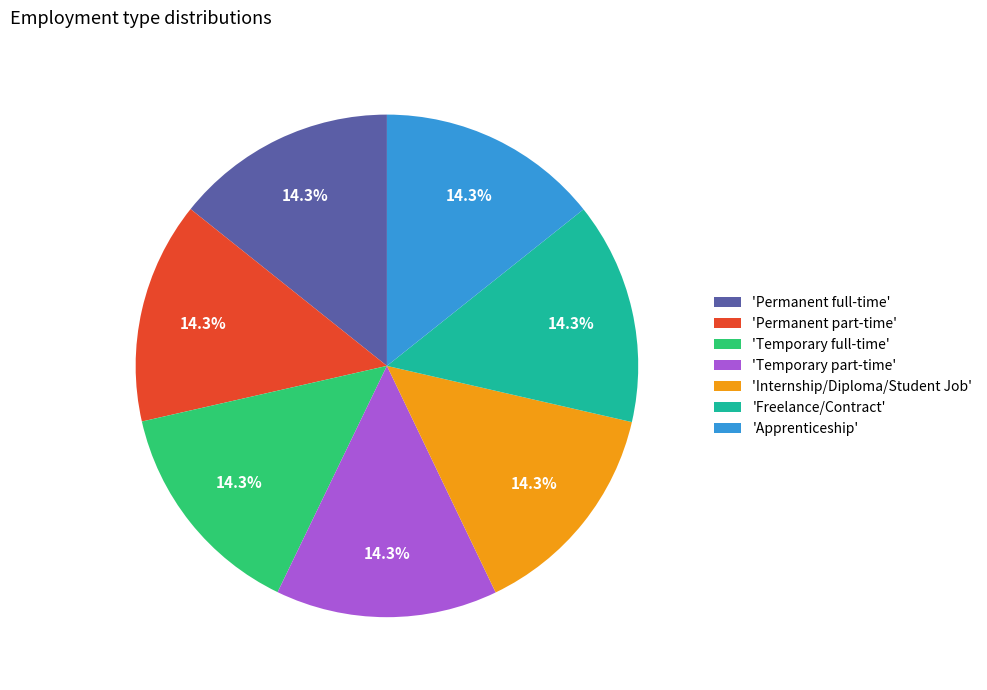

Combined, do 'Temporary full-time' and 'Temporary part-time' account for over 50%?

No